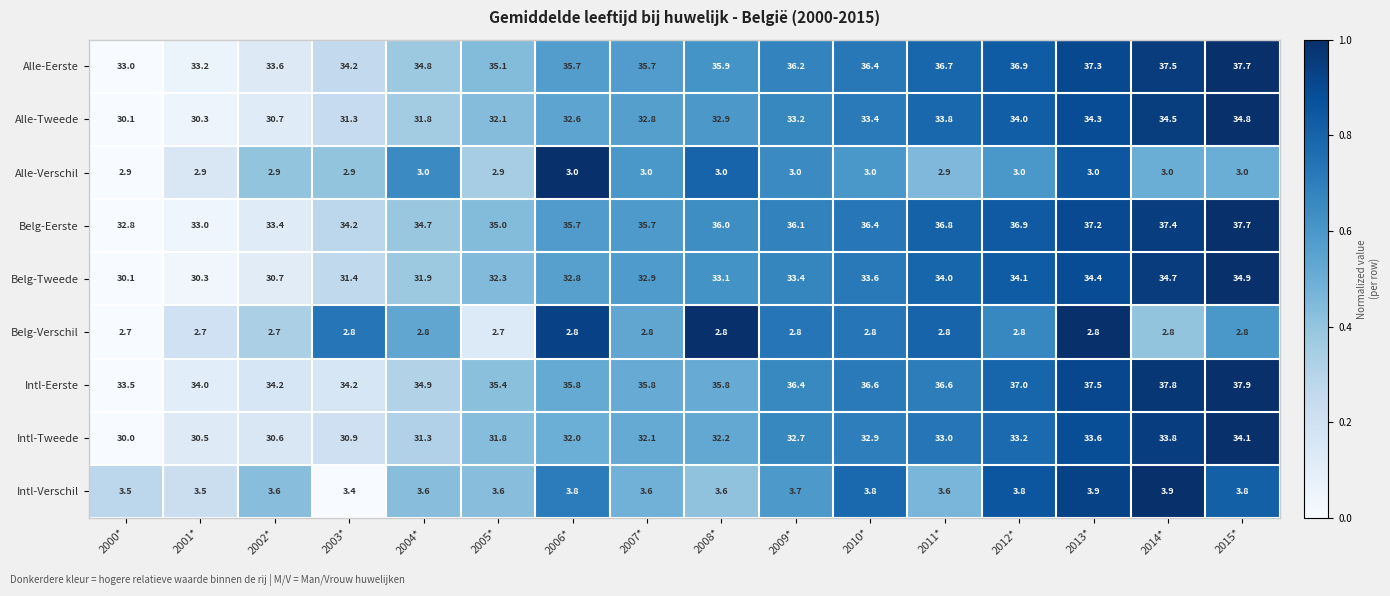

What is the sum of all Alle-Verschil values?

47.4